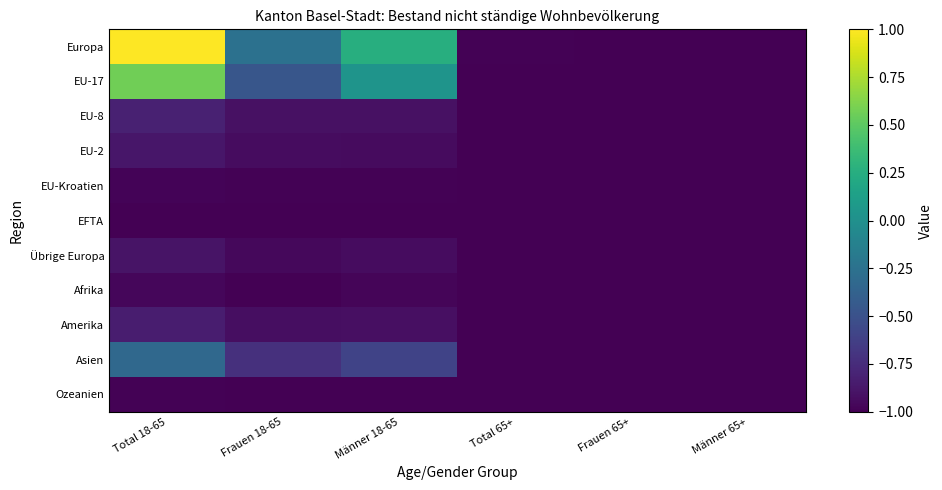

Reading right to left, what are all the values shown in this chart?

Europa: Männer 65+=-1.0	Frauen 65+=-1.0	Total 65+=-1.0	Männer 18-65=0.3	Frauen 18-65=-0.3	Total 18-65=1.0
EU-17: Männer 65+=-1.0	Frauen 65+=-1.0	Total 65+=-1.0	Männer 18-65=0.0	Frauen 18-65=-0.5	Total 18-65=0.6
EU-8: Männer 65+=-1.0	Frauen 65+=-1.0	Total 65+=-1.0	Männer 18-65=-0.9	Frauen 18-65=-0.9	Total 18-65=-0.8
EU-2: Männer 65+=-1.0	Frauen 65+=-1.0	Total 65+=-1.0	Männer 18-65=-0.9	Frauen 18-65=-0.9	Total 18-65=-0.9
EU-Kroatien: Männer 65+=-1.0	Frauen 65+=-1.0	Total 65+=-1.0	Männer 18-65=-1.0	Frauen 18-65=-1.0	Total 18-65=-1.0
EFTA: Männer 65+=-1.0	Frauen 65+=-1.0	Total 65+=-1.0	Männer 18-65=-1.0	Frauen 18-65=-1.0	Total 18-65=-1.0
Übrige Europa: Männer 65+=-1.0	Frauen 65+=-1.0	Total 65+=-1.0	Männer 18-65=-0.9	Frauen 18-65=-1.0	Total 18-65=-0.9
Afrika: Männer 65+=-1.0	Frauen 65+=-1.0	Total 65+=-1.0	Männer 18-65=-1.0	Frauen 18-65=-1.0	Total 18-65=-1.0
Amerika: Männer 65+=-1.0	Frauen 65+=-1.0	Total 65+=-1.0	Männer 18-65=-0.9	Frauen 18-65=-0.9	Total 18-65=-0.8
Asien: Männer 65+=-1.0	Frauen 65+=-1.0	Total 65+=-1.0	Männer 18-65=-0.6	Frauen 18-65=-0.7	Total 18-65=-0.3
Ozeanien: Männer 65+=-1.0	Frauen 65+=-1.0	Total 65+=-1.0	Männer 18-65=-1.0	Frauen 18-65=-1.0	Total 18-65=-1.0